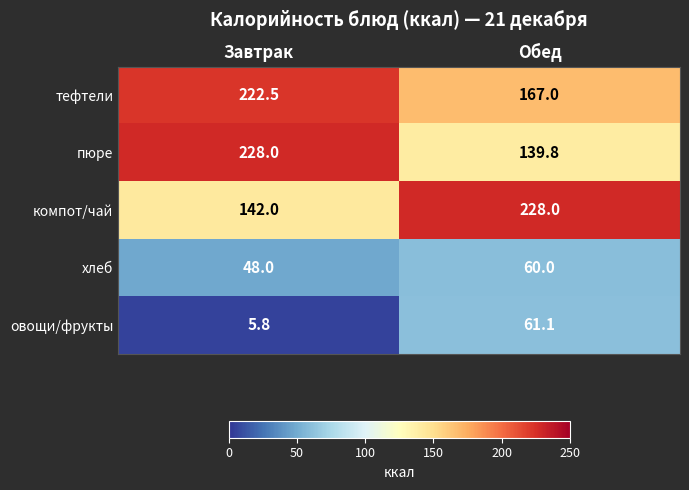

Is it true that тефтели equals 141.0 at Завтрак?

False